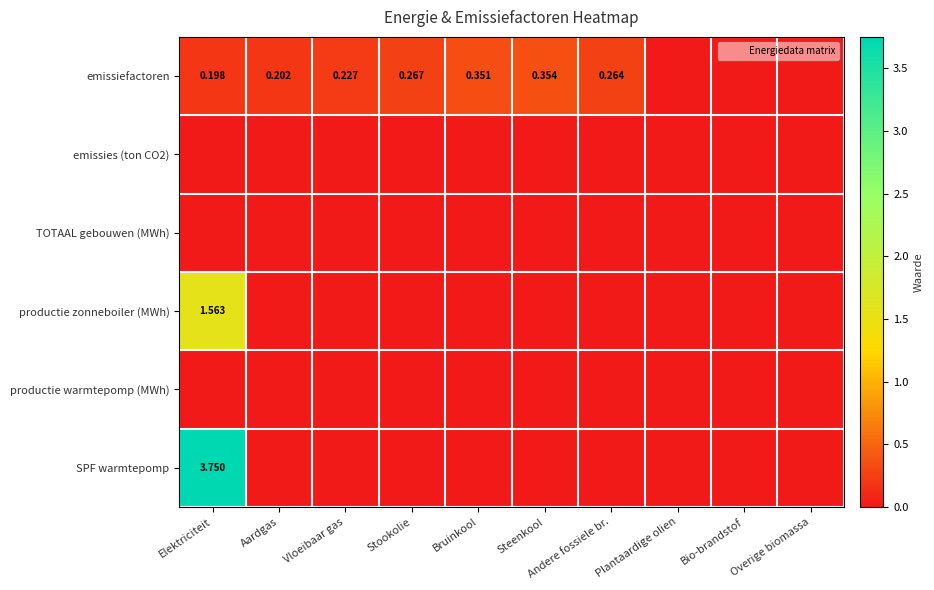

What is the sum of the emissiefactoren values at Overige biomassa and Bruinkool?

0.4